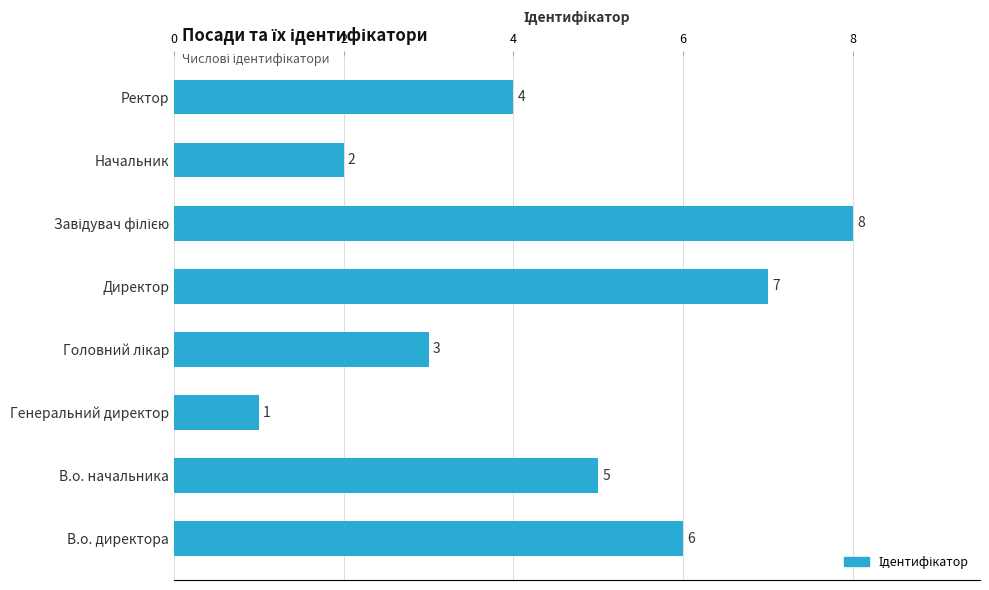

Are the bars horizontal?

Yes